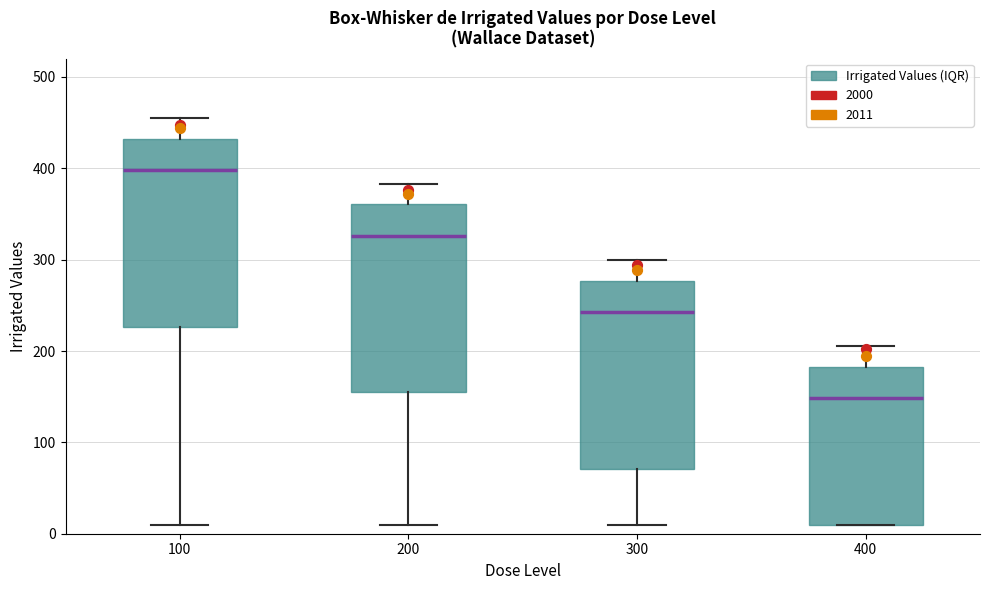

Where does the lower whisker of the box at x = 100 end on the y-axis? The values are not printed on the chart, so give them approximately, as read against the axis.

10